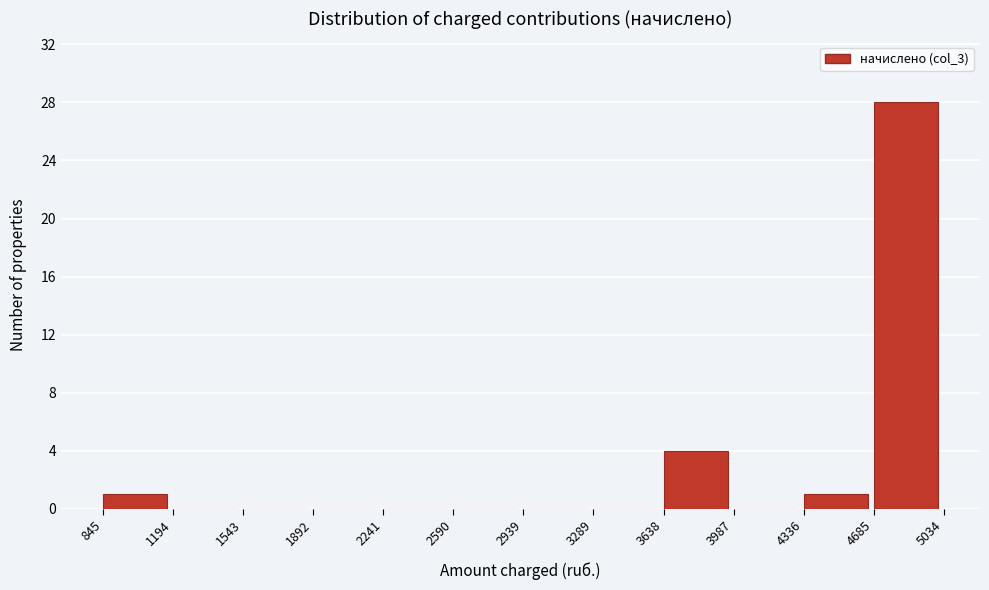

Reading left to right, transcribe this chart: for each bar, give the range it covers on the x-axis and its height. The values are not printed on the chart, so give them approximately, as read against the axis.

845 to 1194: 1
1194 to 1543: 0
1543 to 1892: 0
1892 to 2241: 0
2241 to 2590: 0
2590 to 2939: 0
2939 to 3289: 0
3289 to 3638: 0
3638 to 3987: 4
3987 to 4336: 0
4336 to 4685: 1
4685 to 5034: 28